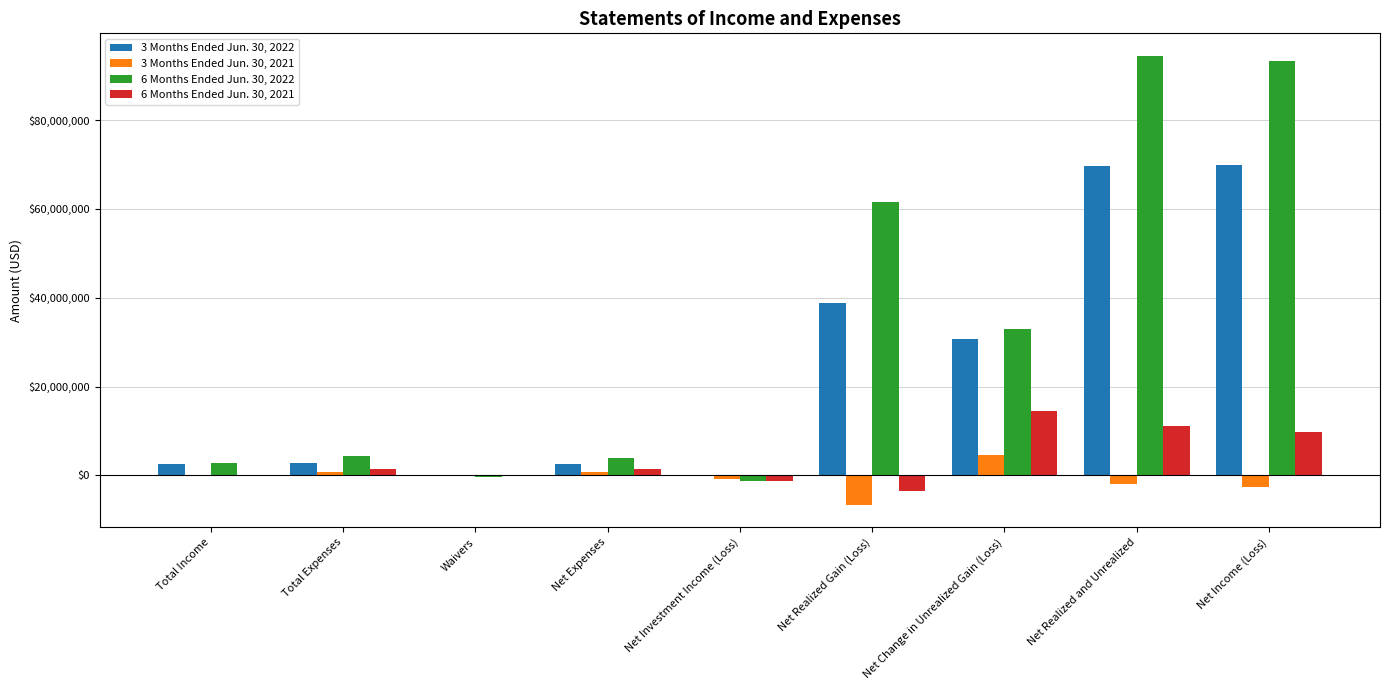

Are the bars horizontal?

No